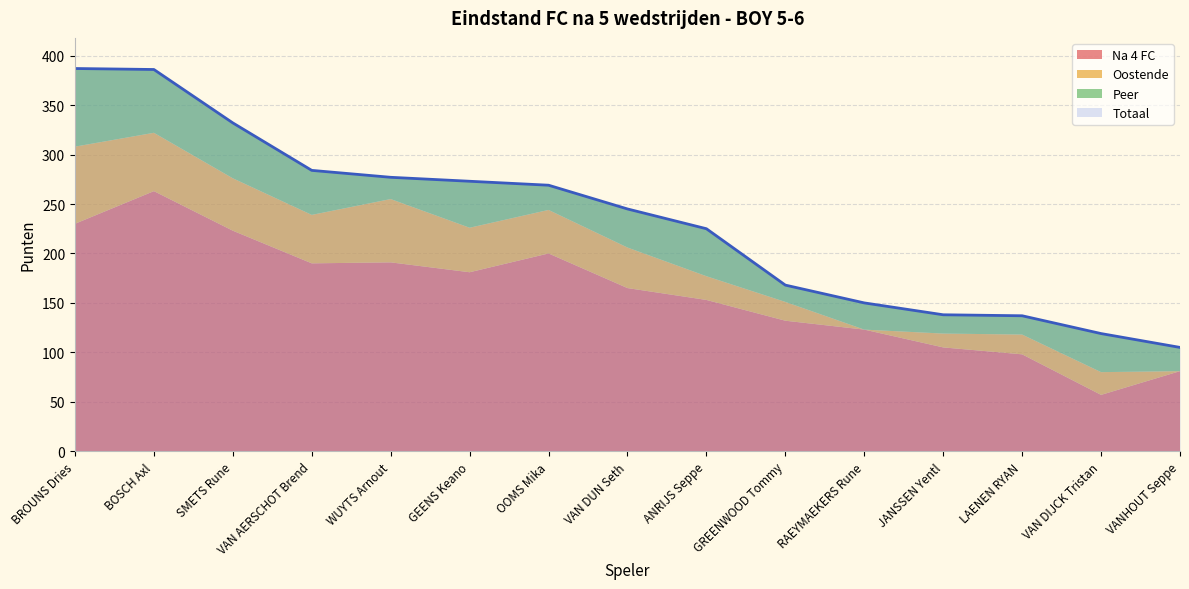

At which category is the sum across all series the highest?

BROUNS Dries